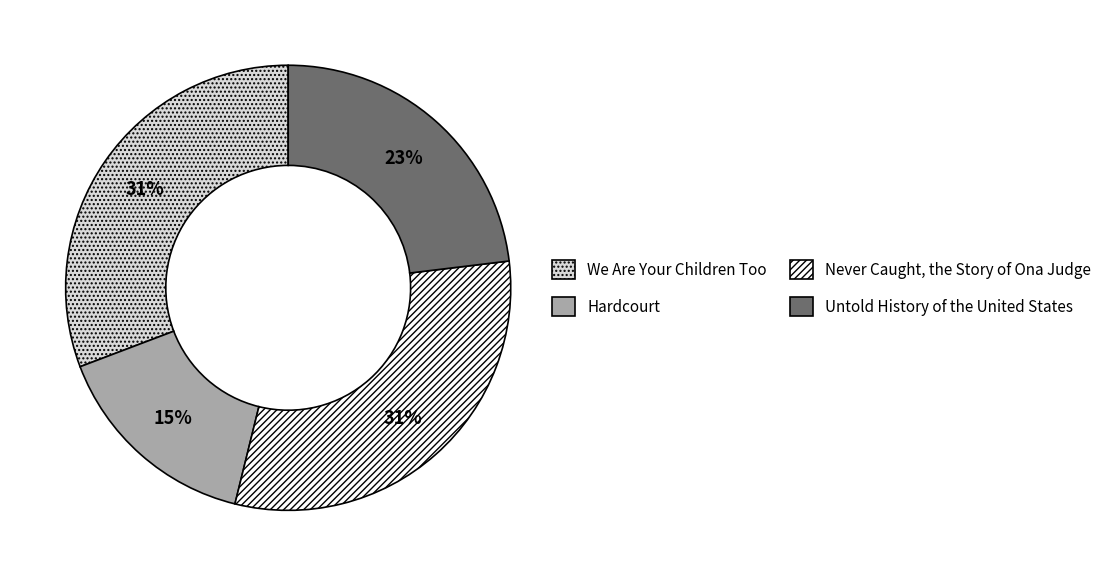

Which category has the smallest portion of the pie?

Hardcourt